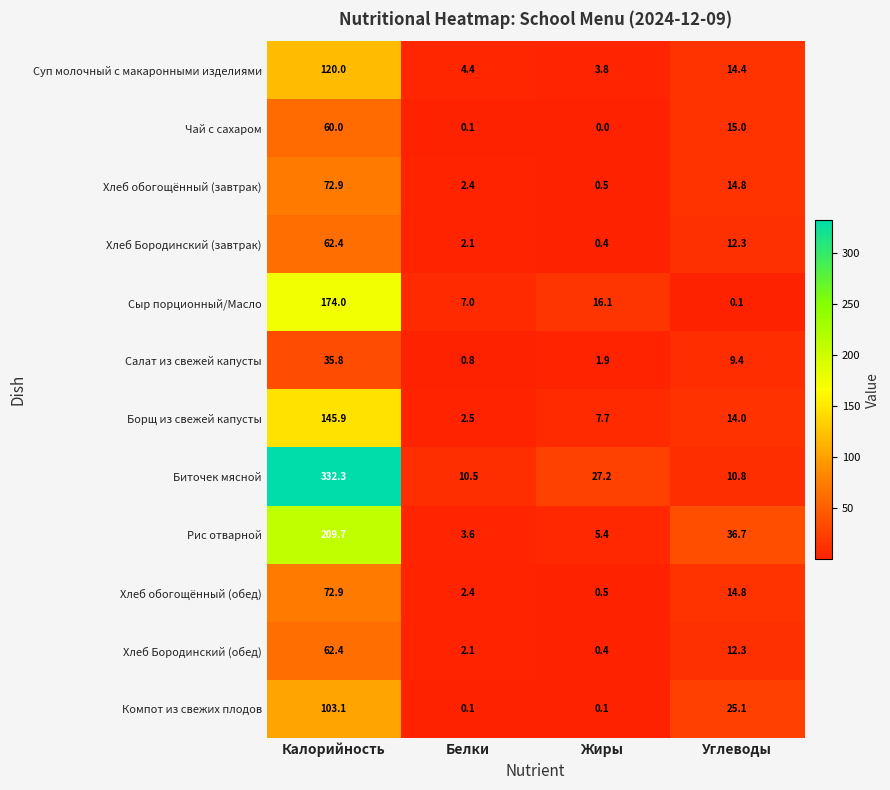

Which series has the largest total across all categories?

Биточек мясной